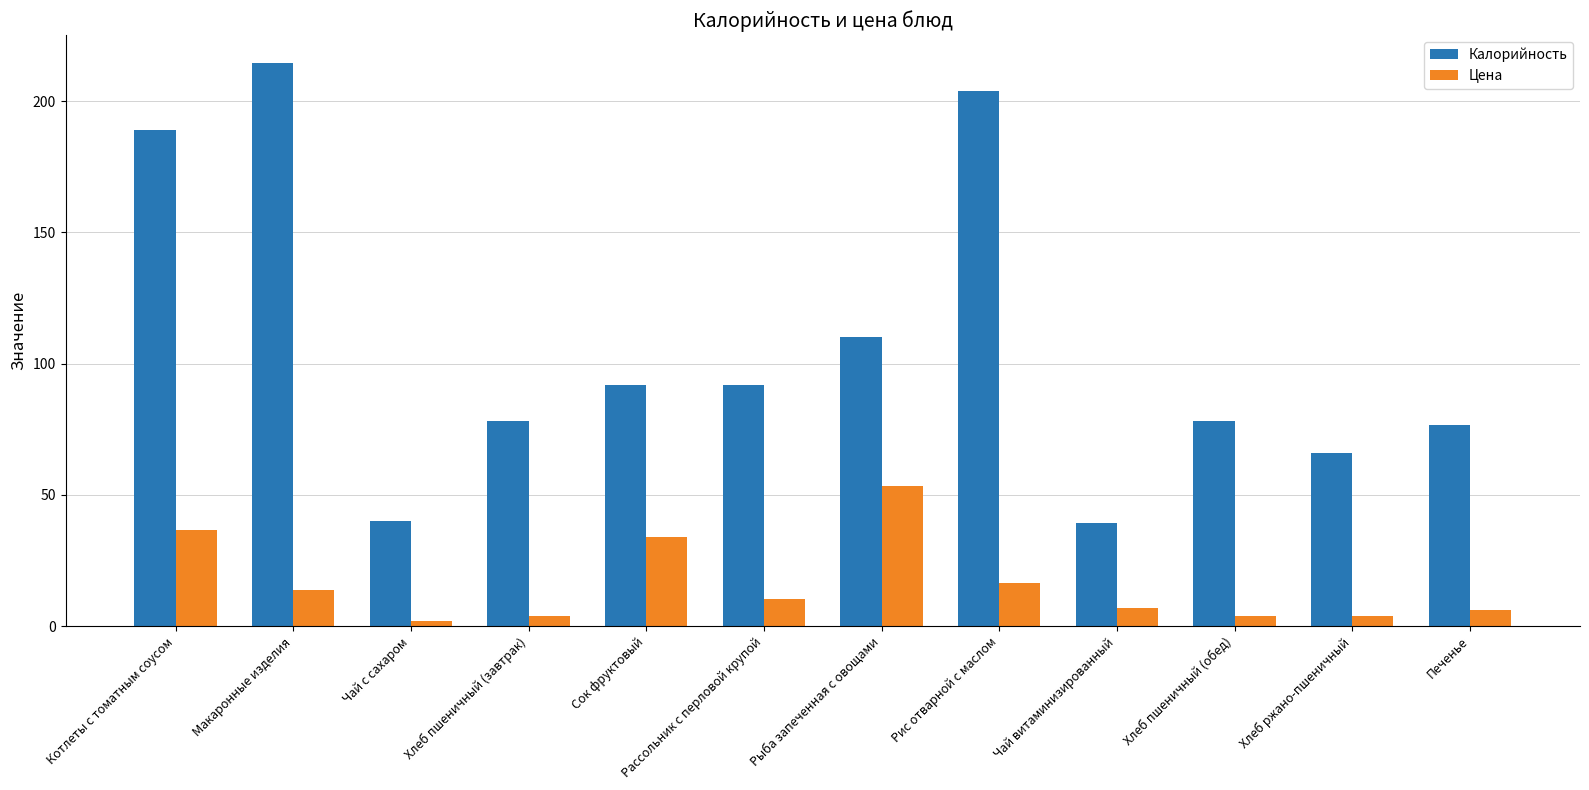

What are all the series names shown in the legend?

Калорийность, Цена